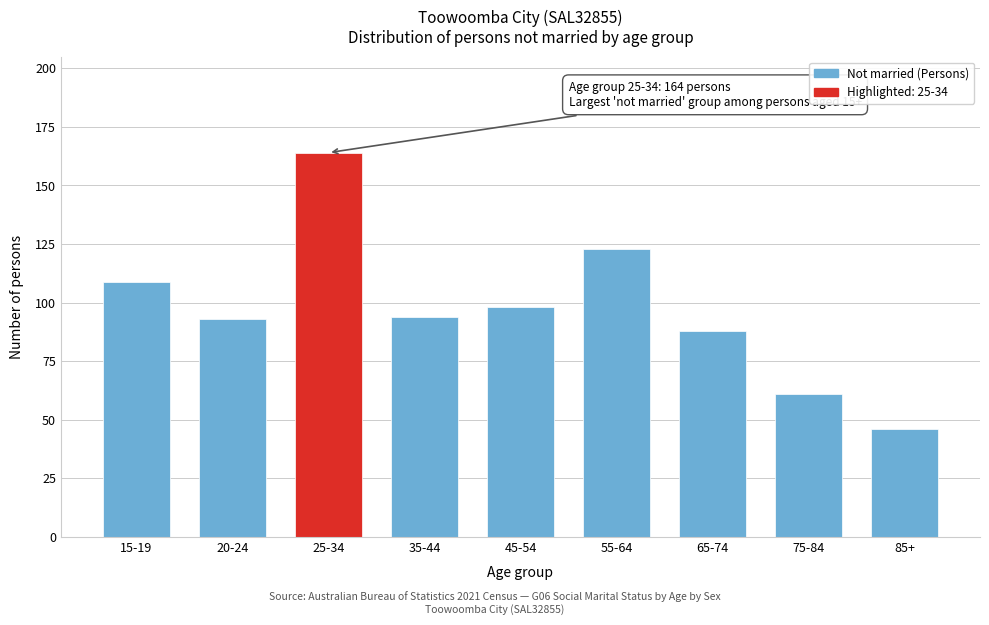

Reading right to left, transcribe all the data shown in this chart.

46	61	88	123	98	94	164	93	109